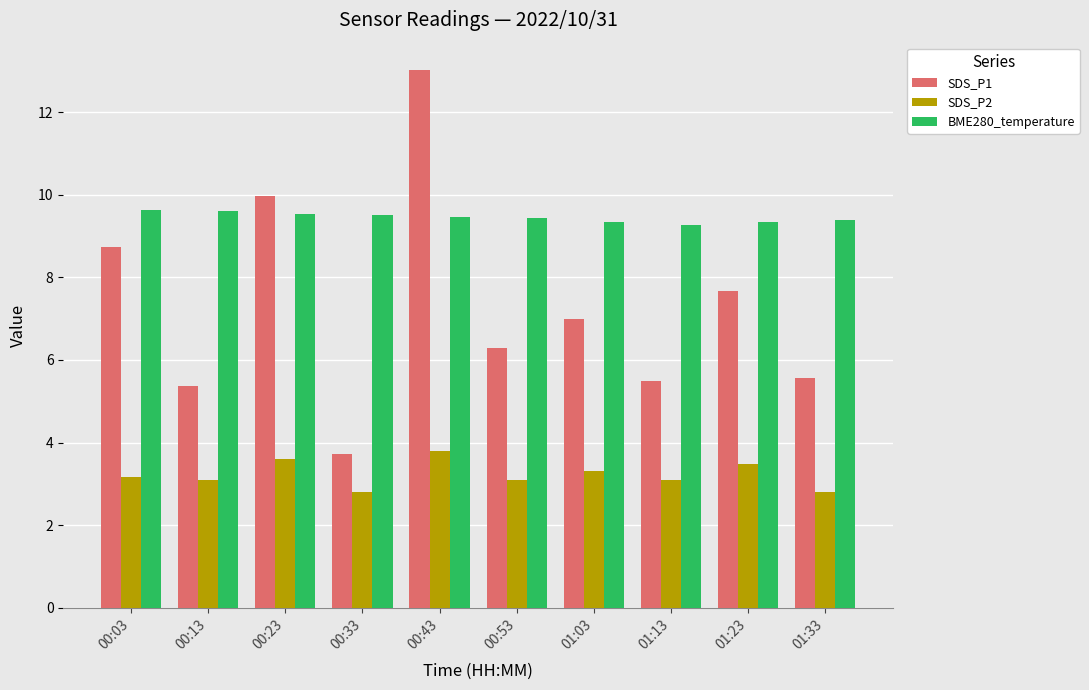

What are all the series names shown in the legend?

SDS_P1, SDS_P2, BME280_temperature